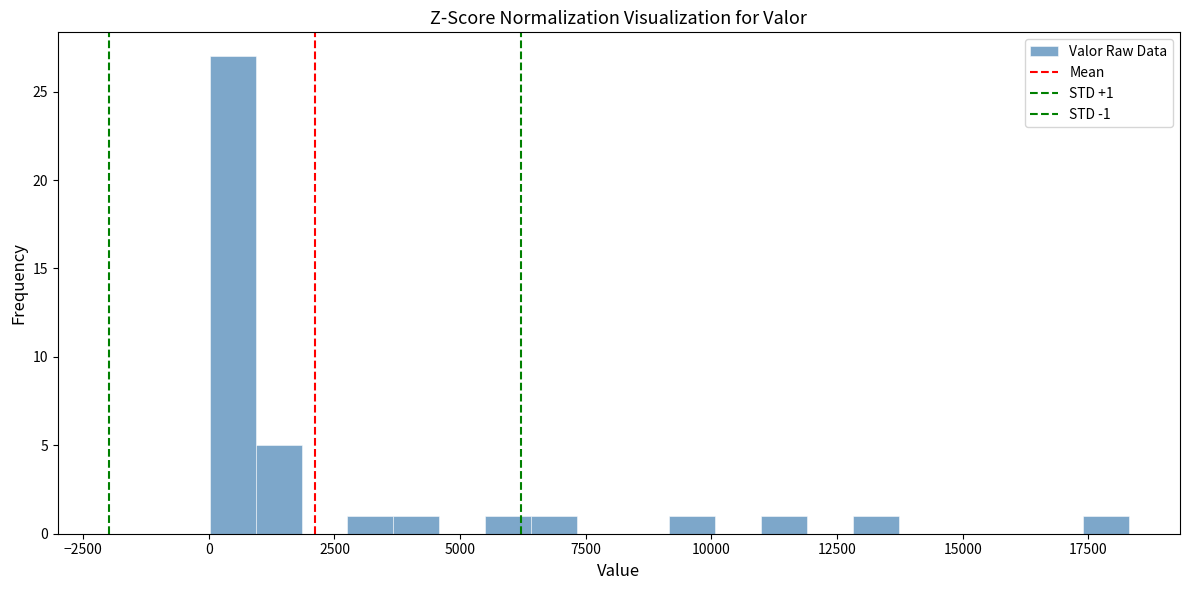

Around what value on the x-axis is the tallest bar? Give the approximate position of its centre, as read against the axis.

500